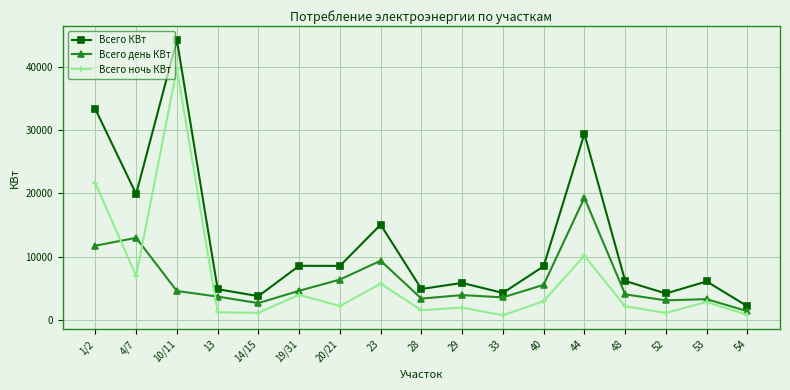

How many data points in Всего день КВт are less than 4017?

8